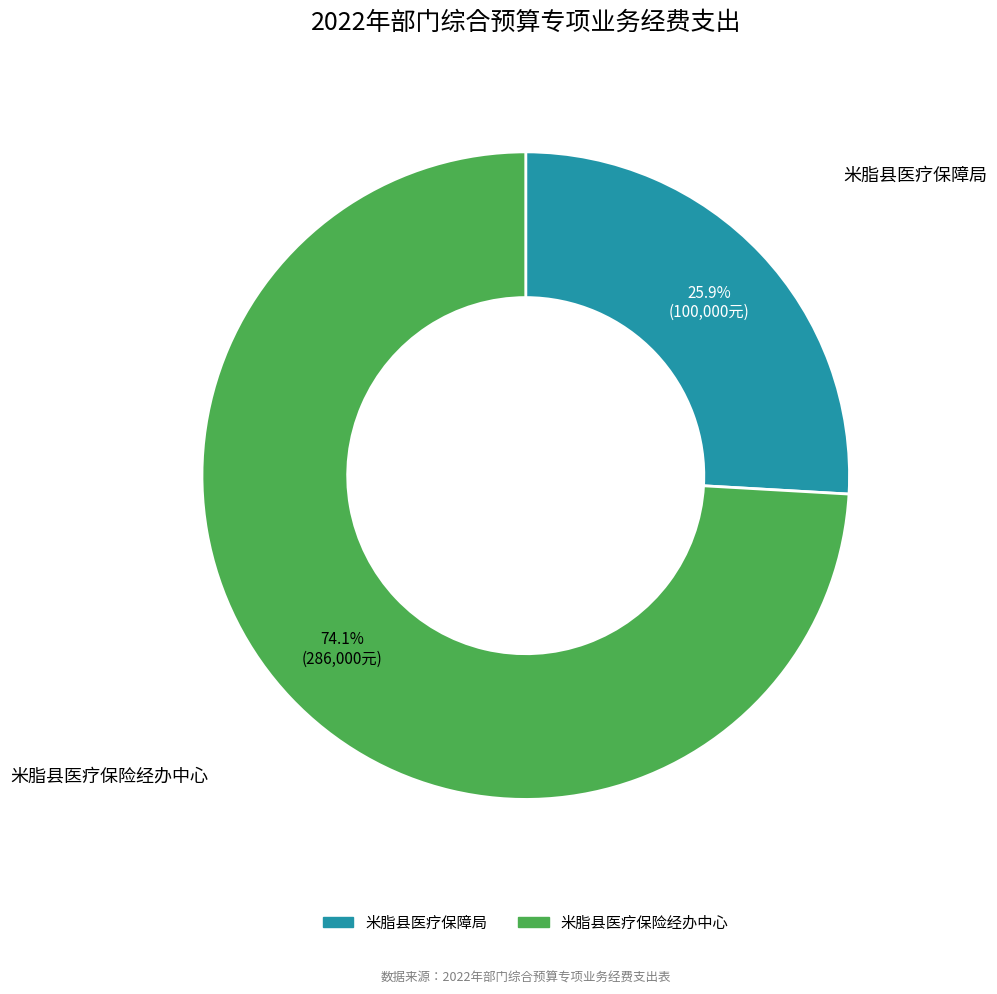

To the nearest percent, what portion does 米脂县医疗保险经办中心 represent?

74%